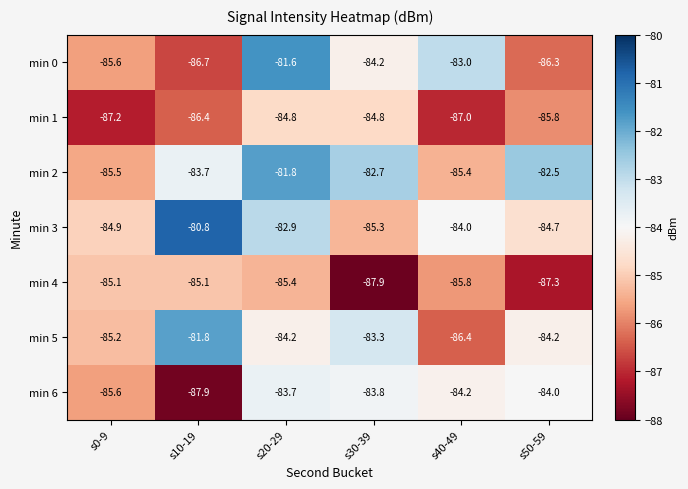

Which series has the widest spread of values?

min 0